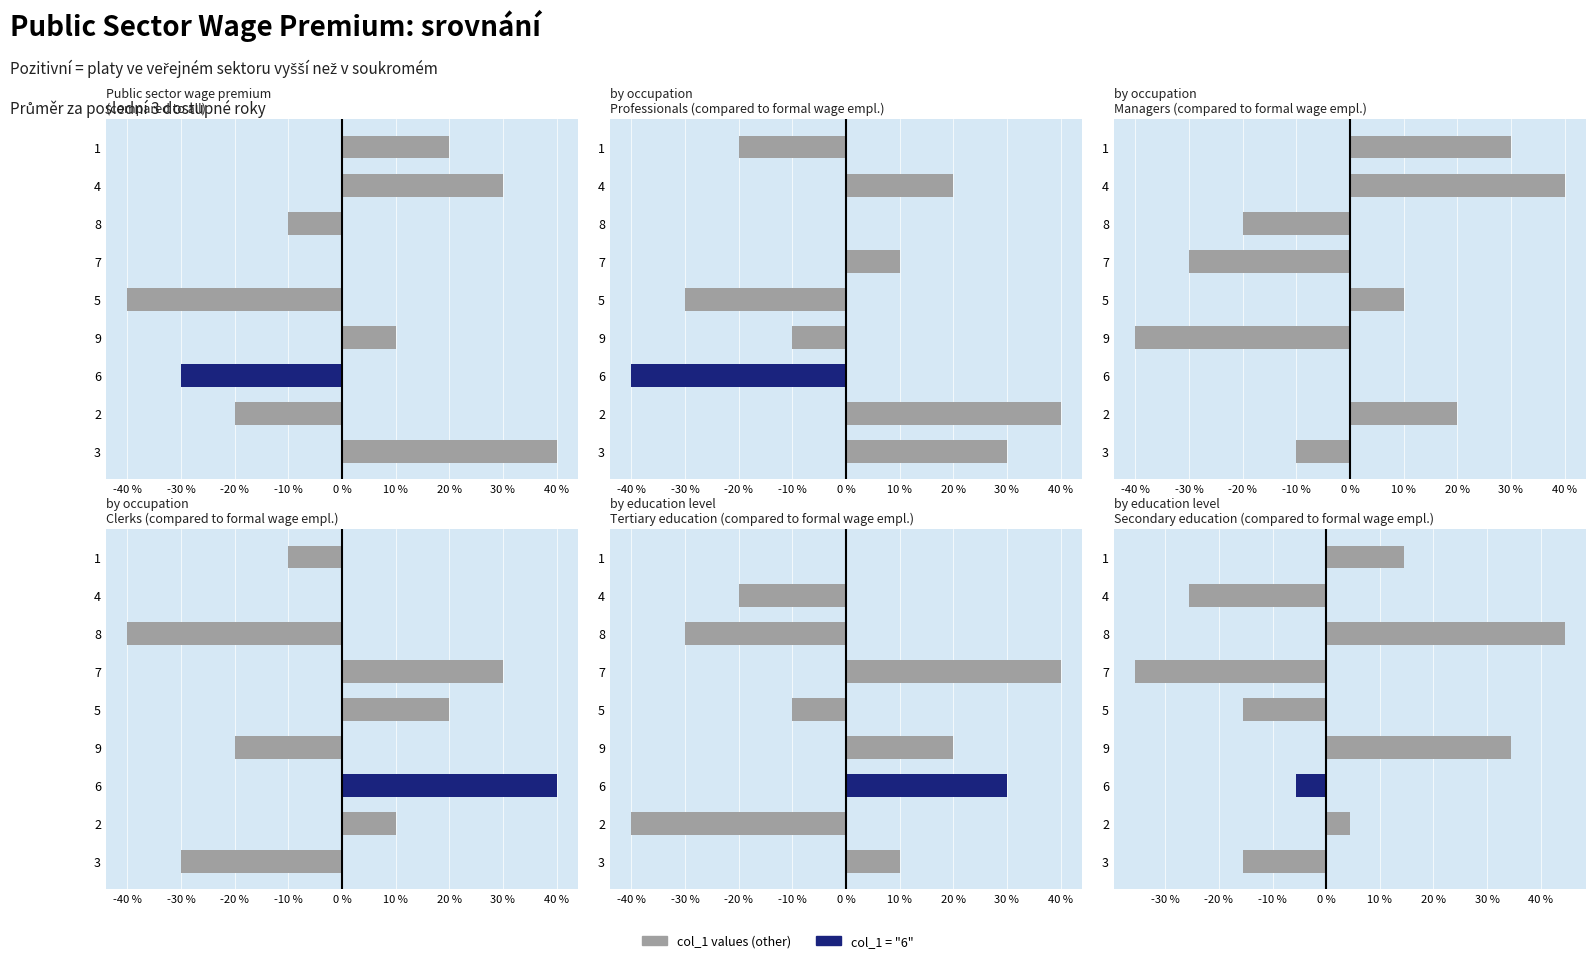

What is the label of the 7th bar from the right?

6